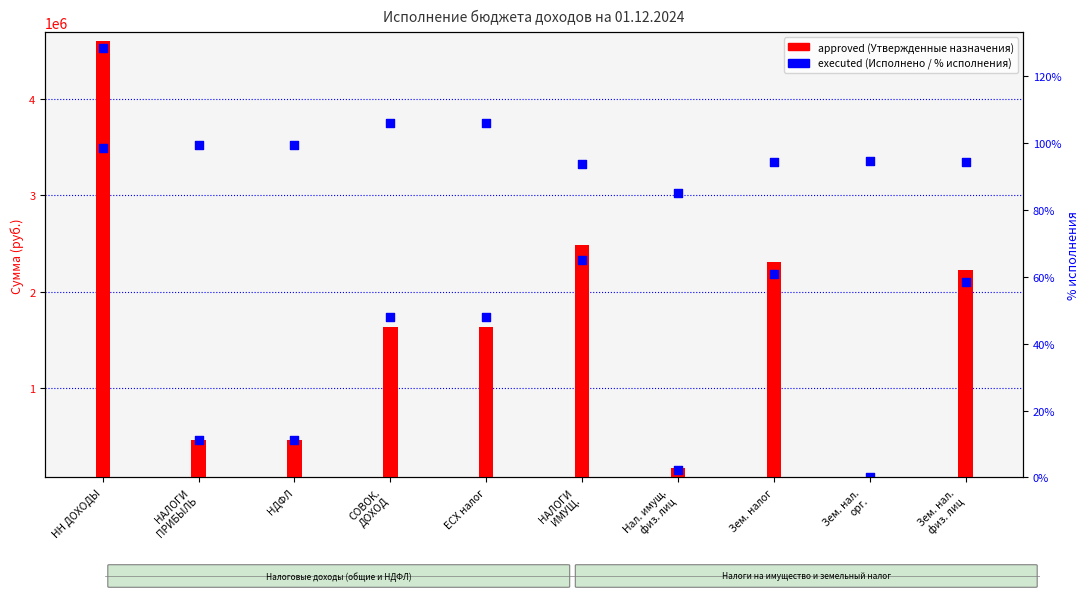

What is the total value across all series at НАЛОГИ
ПРИБЫЛЬ?

853493.3